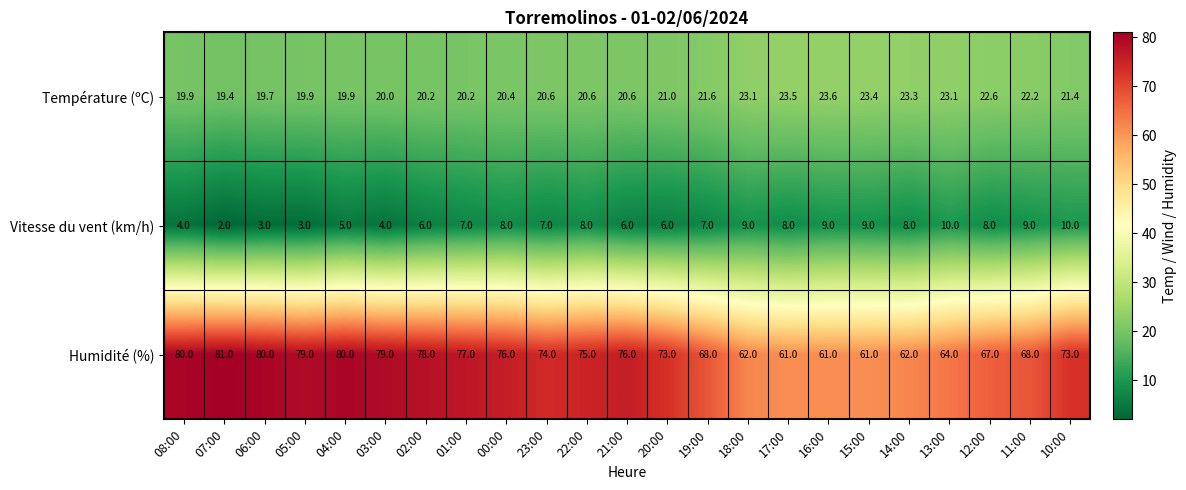

At which category is the sum across all series the highest?

04:00